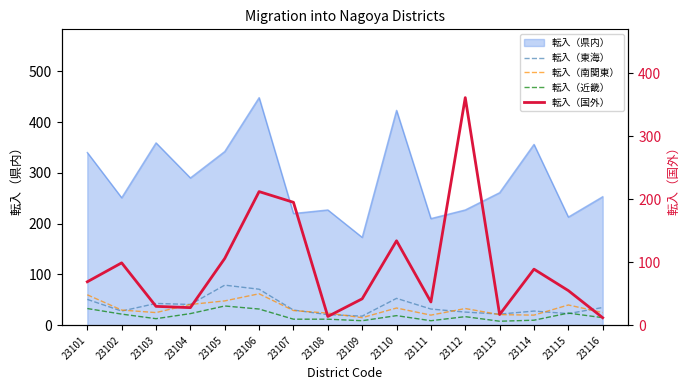

What is the lowest value of the 転入（国外） series?

12